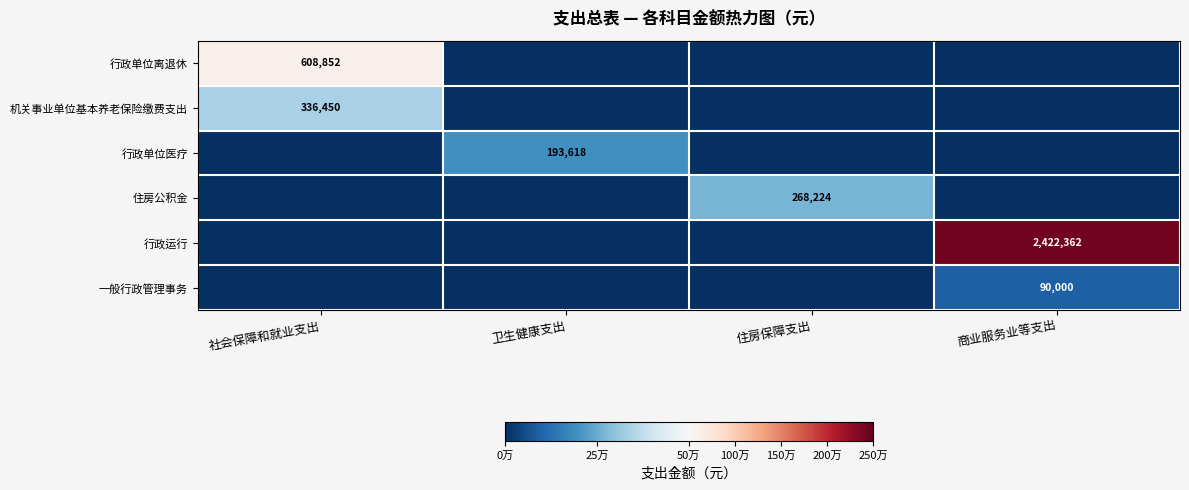

What is the highest value of the 行政单位医疗 series?

193617.8